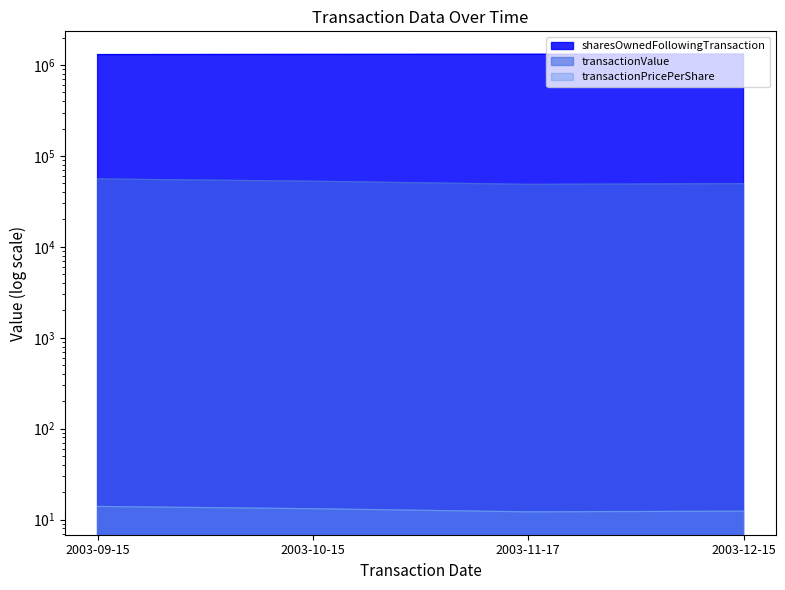

True or false: sharesOwnedFollowingTransaction has more than 2 points higher than both neighbors.

False